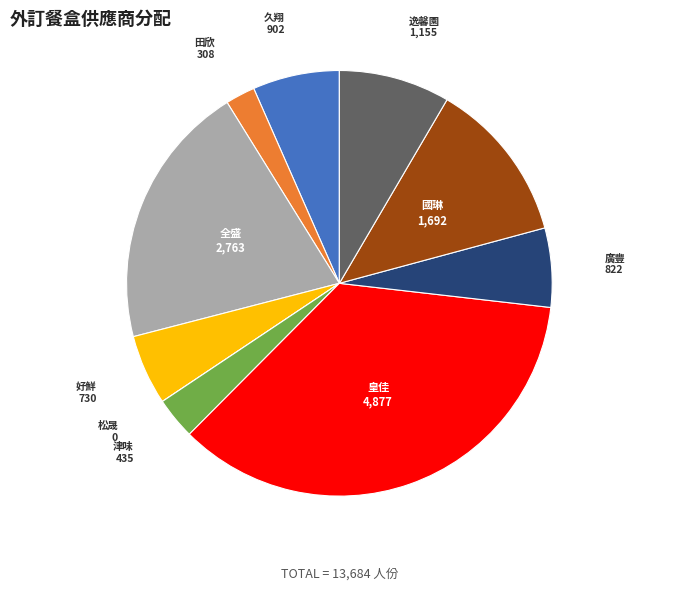

Which category has the biggest portion of the pie?

皇佳